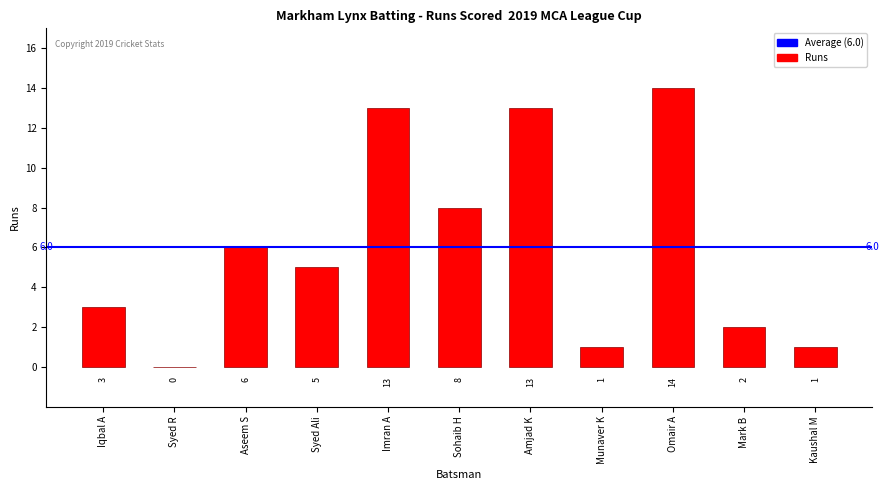

What is the average value?

6